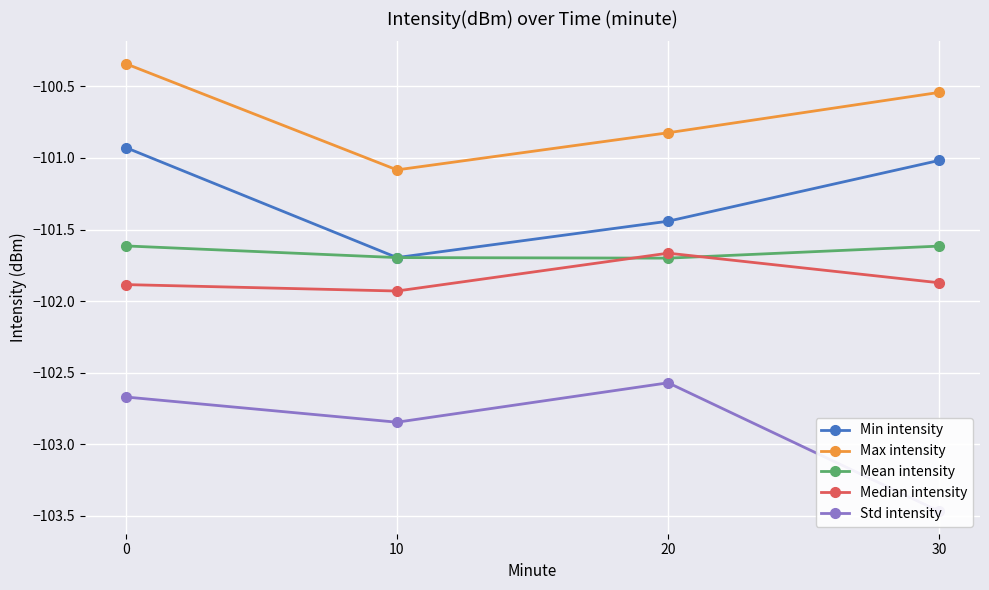

At 20, list the series in order from smallest to largest.

Std intensity, Mean intensity, Median intensity, Min intensity, Max intensity